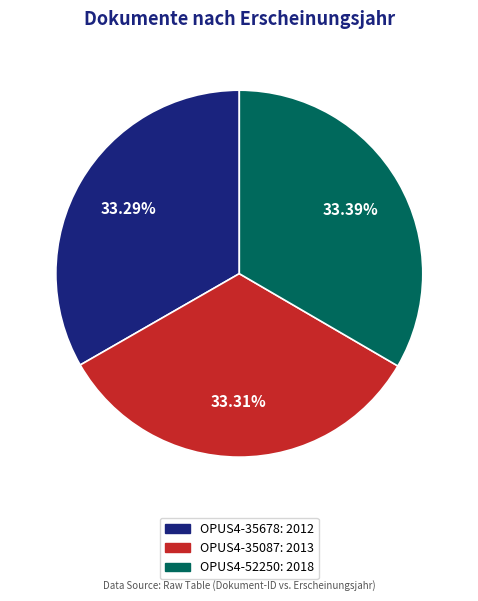

Is it true that OPUS4-35678 is 33% of the pie?

True